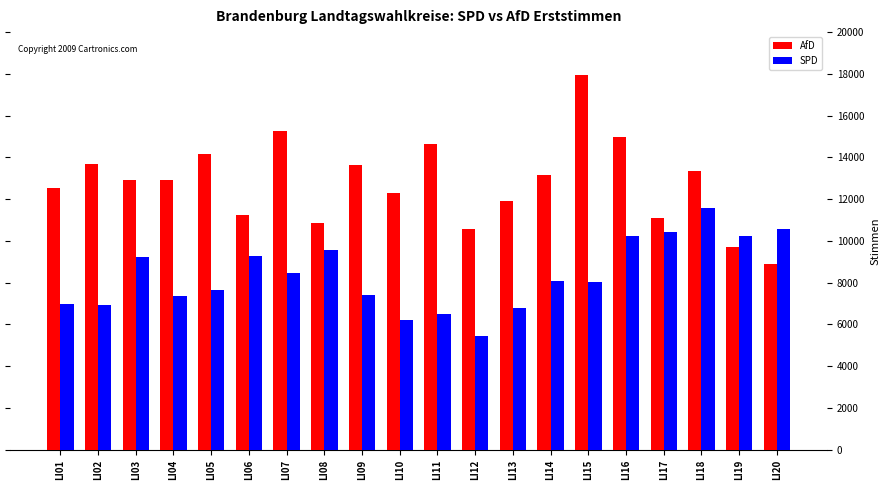

Which category has the highest value across all series?

LI15